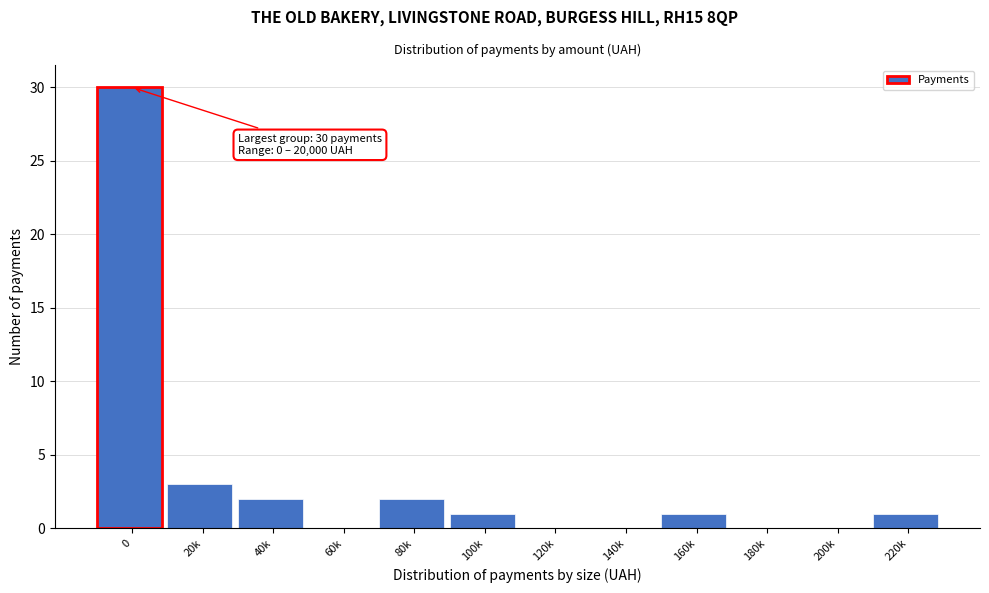

Reading right to left, list all the values displayed in this chart.

220k=1	200k=0	180k=0	160k=1	140k=0	120k=0	100k=1	80k=2	60k=0	40k=2	20k=3	0=30